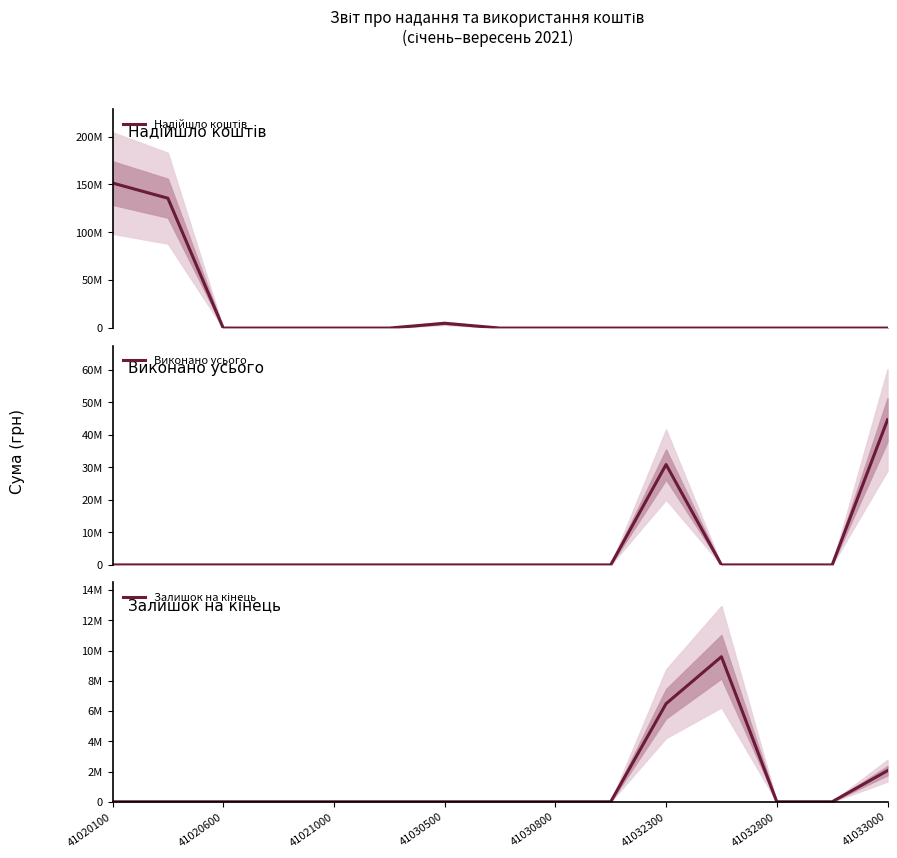

Is the value of Залишок на кінець at 8 greater than the value of Виконано усього at 41020600?

No